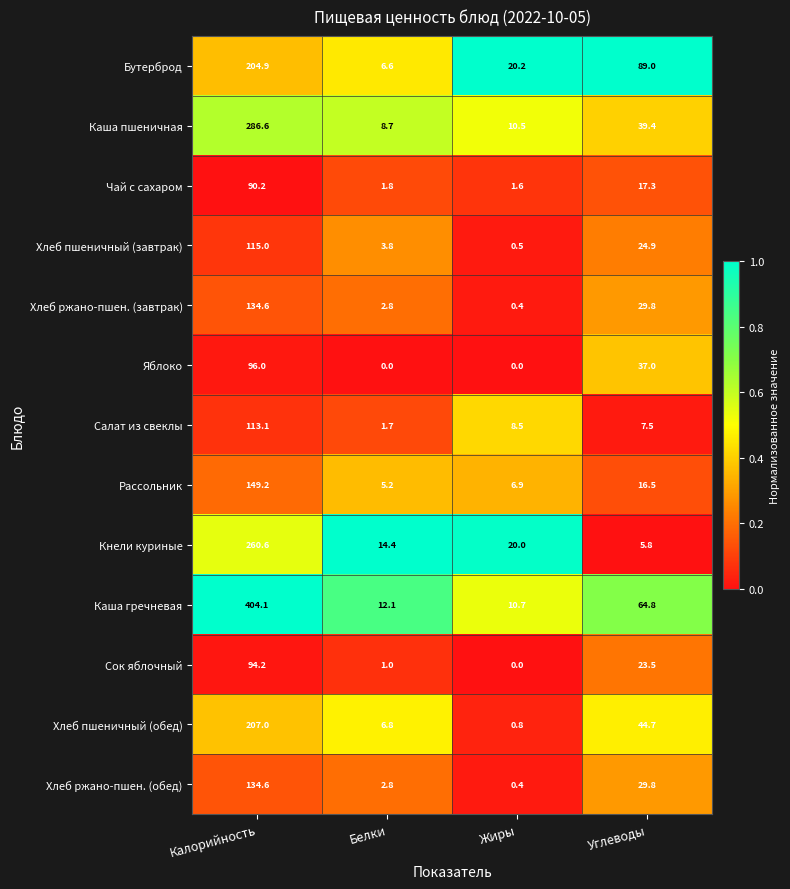

What is the sum of all Сок яблочный values?

118.7